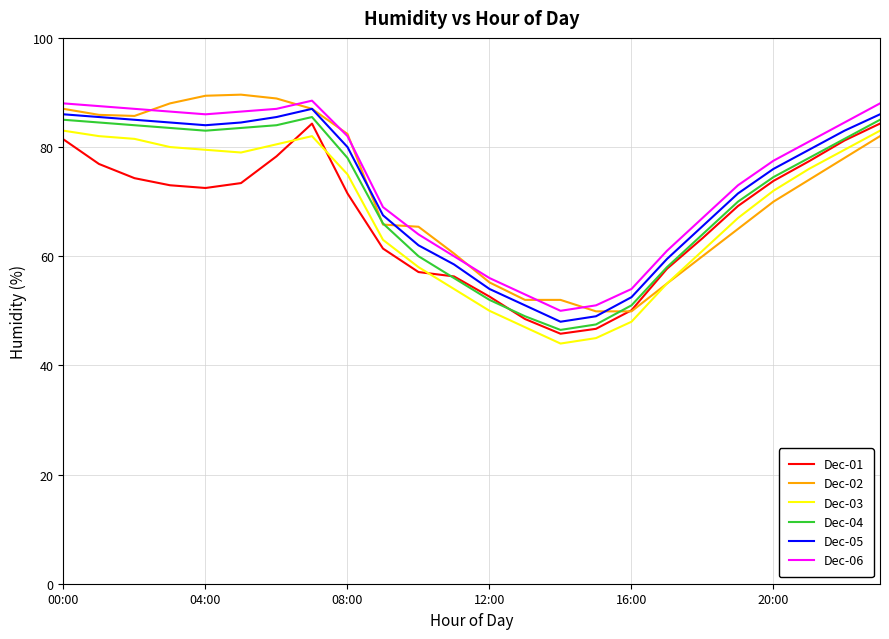

What is the minimum value for Dec-03?

44.0